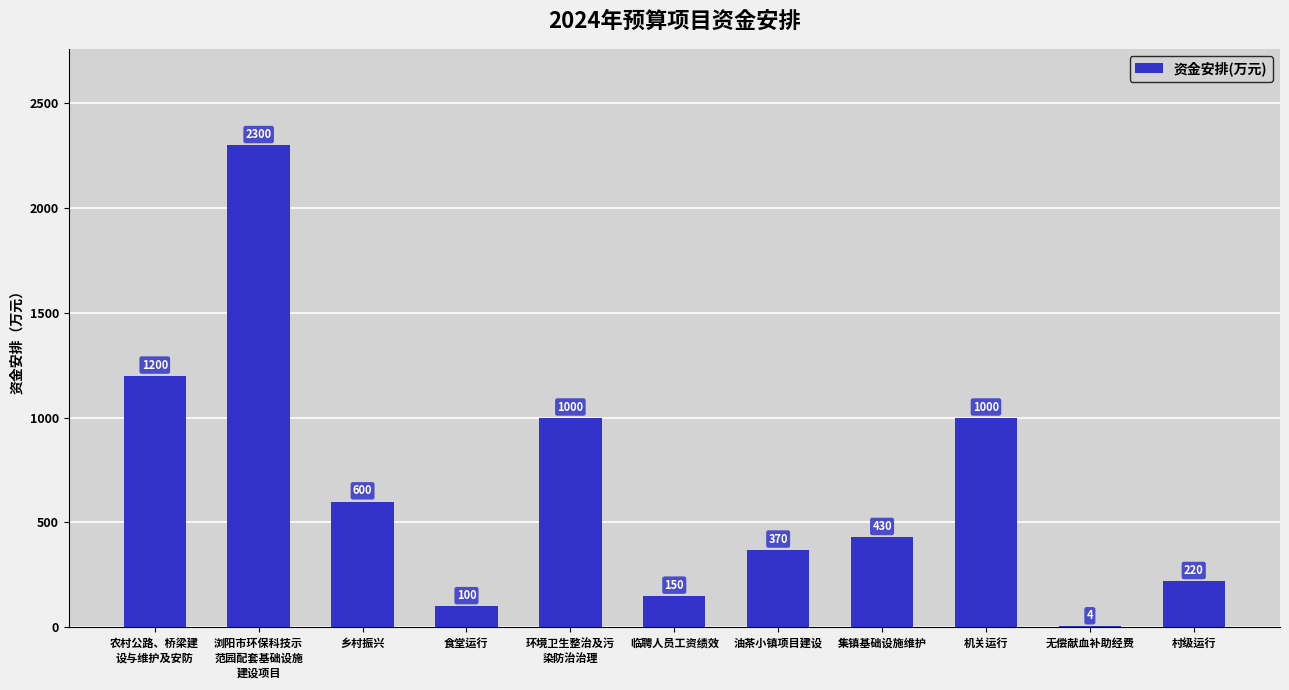

What is the maximum value shown in the chart?

2300